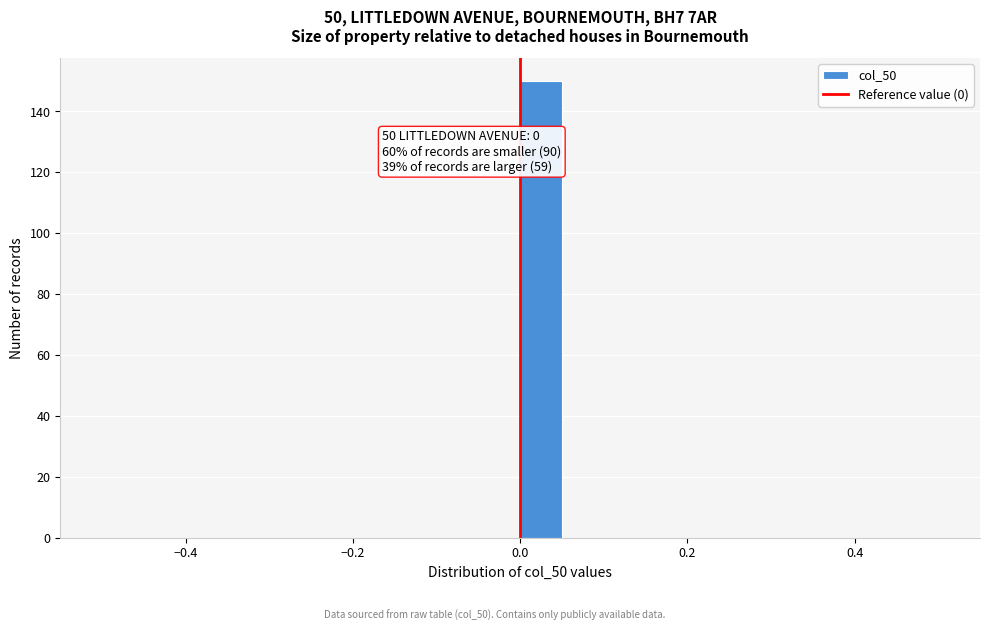

Read against the x-axis, roughly where is the centre of the tallest bar?

0.02